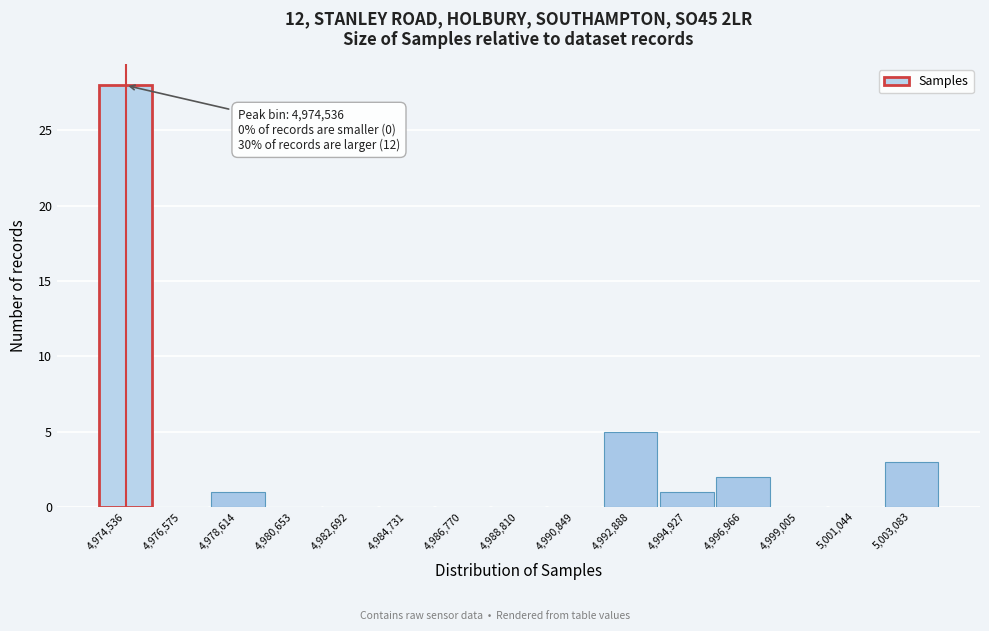

Which range on the x-axis has the tallest bar?

4973500 to 4975500